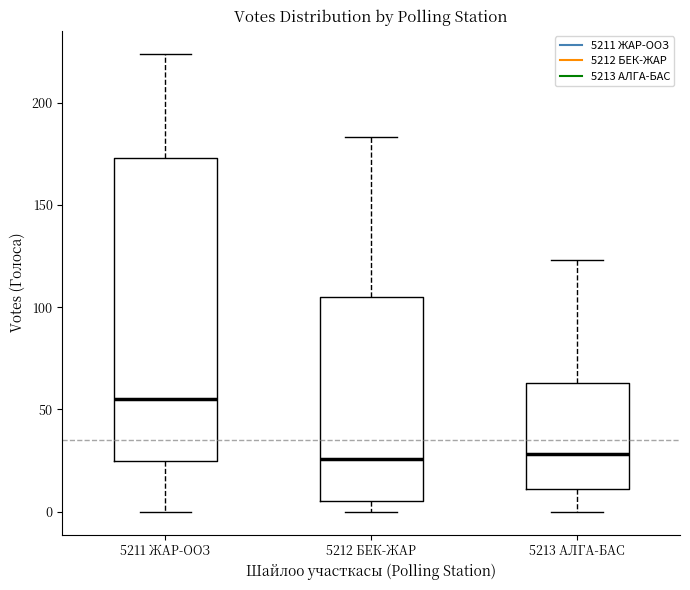

Which box has the highest median line?

5211 ЖАР-ООЗ